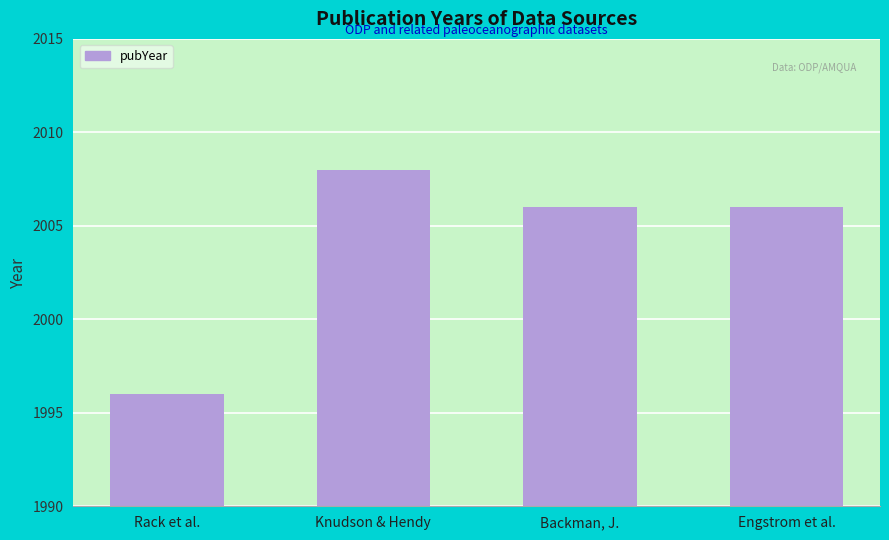

What value does the data have at Rack et al., to the nearest 5?

1995